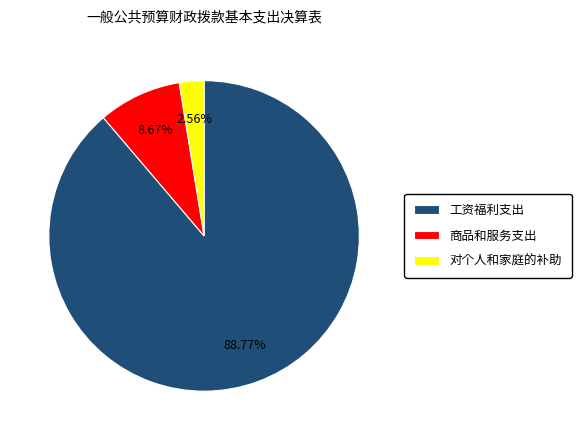

Which has a higher value, 工资福利支出 or 对个人和家庭的补助?

工资福利支出